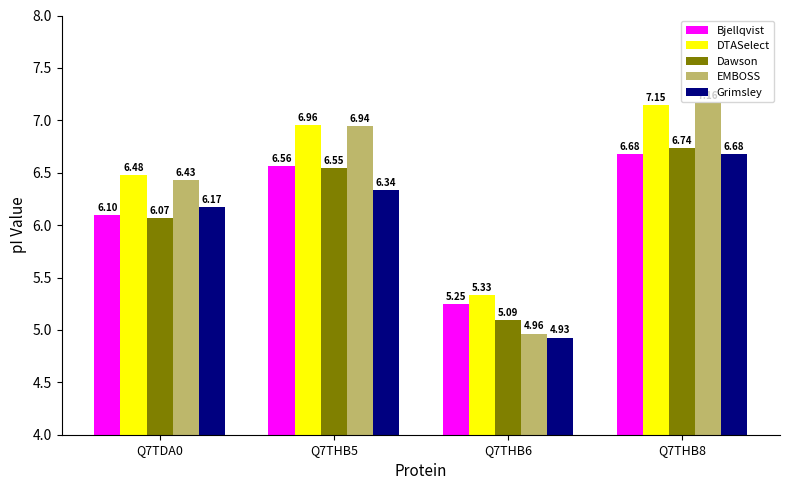

The Bjellqvist series shows 10.4 at Q7THB8. True or false?

False